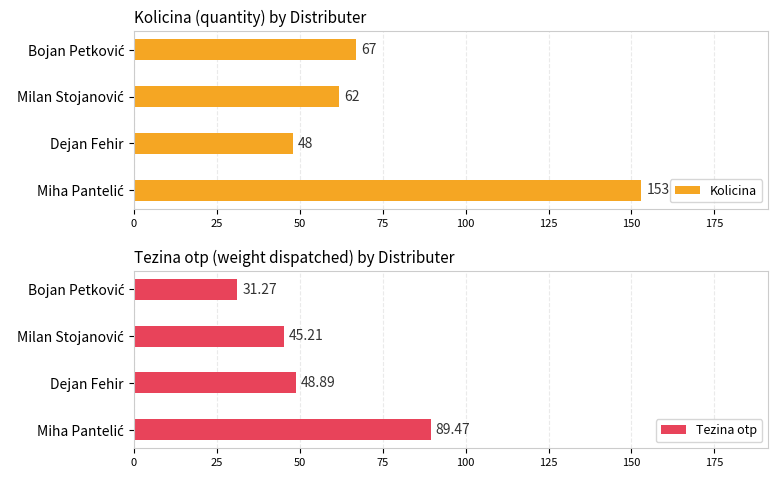

What is the difference between the maximum and minimum values in the Tezina otp series?

58.2